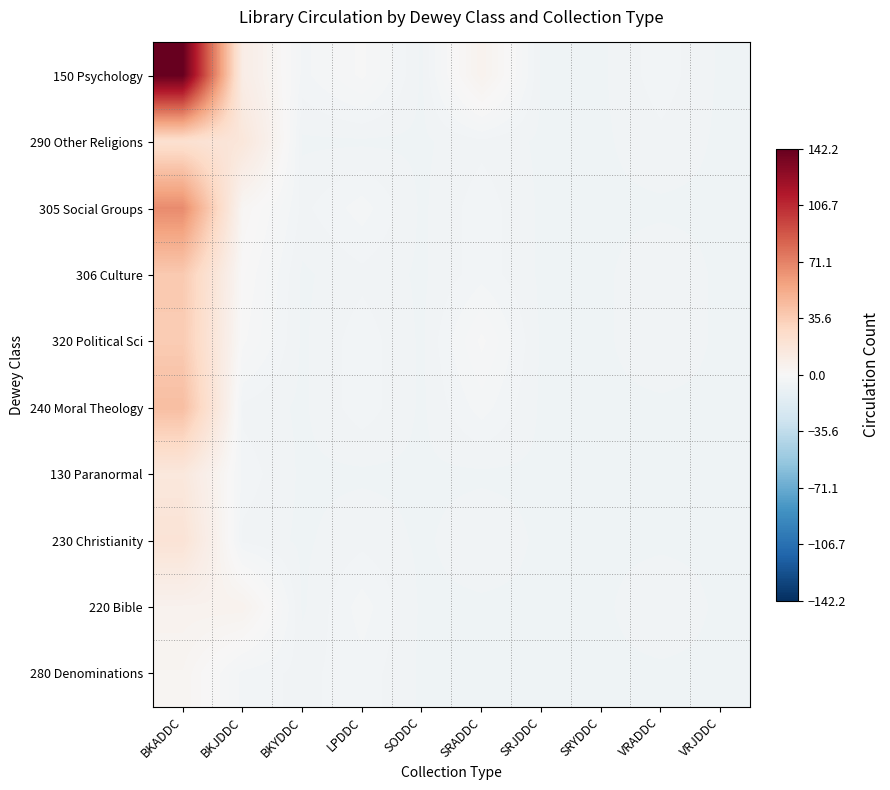

Rank the series by their maximum value, from highest to lowest.

150 Psychology, 305 Social Groups, 240 Moral Theology, 306 Culture, 320 Political Sci, 290 Other Religions, 230 Christianity, 130 Paranormal, 220 Bible, 280 Denominations